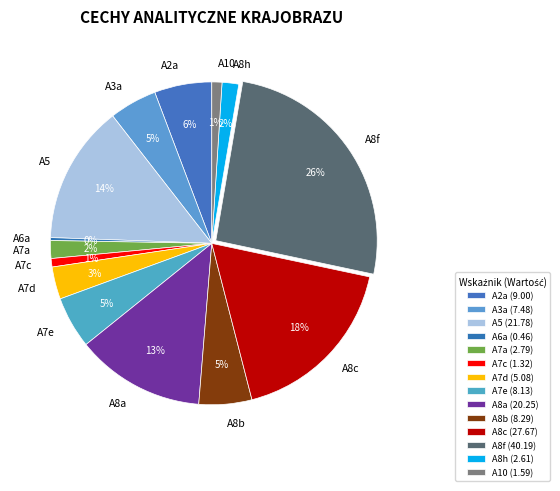

Do A8c and A7d together represent more than half of the pie?

No